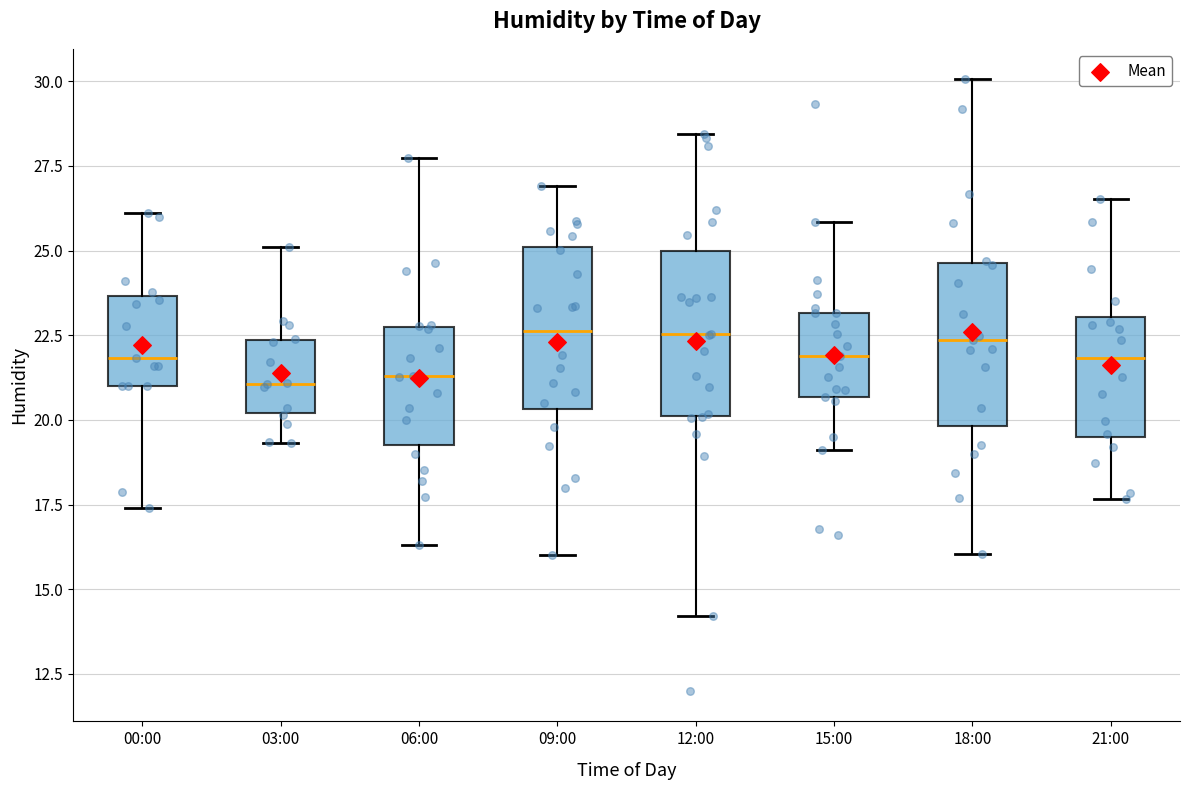

Reading left to right, read every box against the y-axis: the position of its median line, the range the box covers, and the ends of its whiskers. The values are not printed on the chart, so give them approximately, as read against the axis.

00:00: median 22.0, box 21.0 to 23.5, whiskers 17.5 to 26.0
03:00: median 21.0, box 20.0 to 22.5, whiskers 19.5 to 25.0
06:00: median 21.5, box 19.5 to 22.5, whiskers 16.5 to 27.5
09:00: median 22.5, box 20.5 to 25.0, whiskers 16.0 to 27.0
12:00: median 22.5, box 20.0 to 25.0, whiskers 14.0 to 28.5
15:00: median 22.0, box 20.5 to 23.0, whiskers 19.0 to 26.0
18:00: median 22.5, box 20.0 to 24.5, whiskers 16.0 to 30.0
21:00: median 22.0, box 19.5 to 23.0, whiskers 17.5 to 26.5